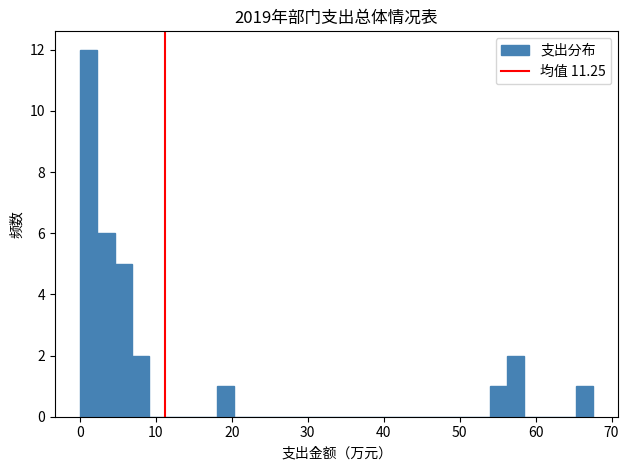

Read against the x-axis, roughly where is the centre of the tallest bar?

1